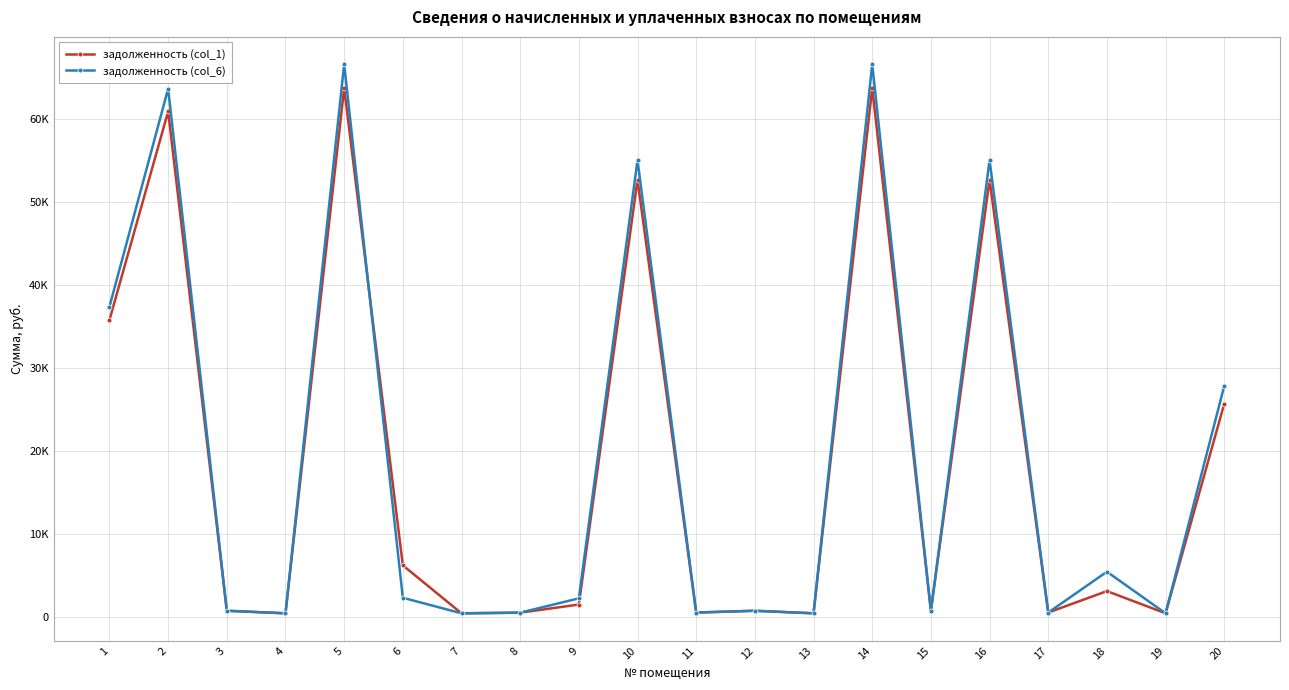

Rank the series at 14 from highest to lowest value.

задолженность (col_6), задолженность (col_1)